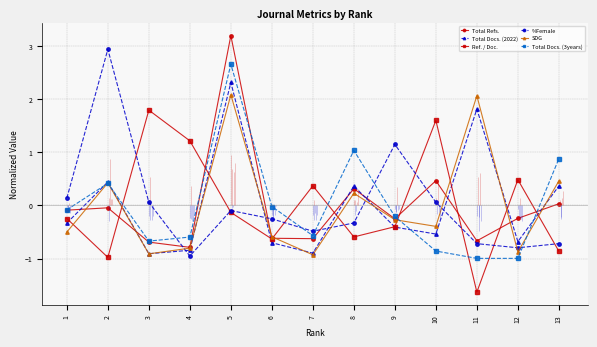

Between 3 and 9, which is larger?

9